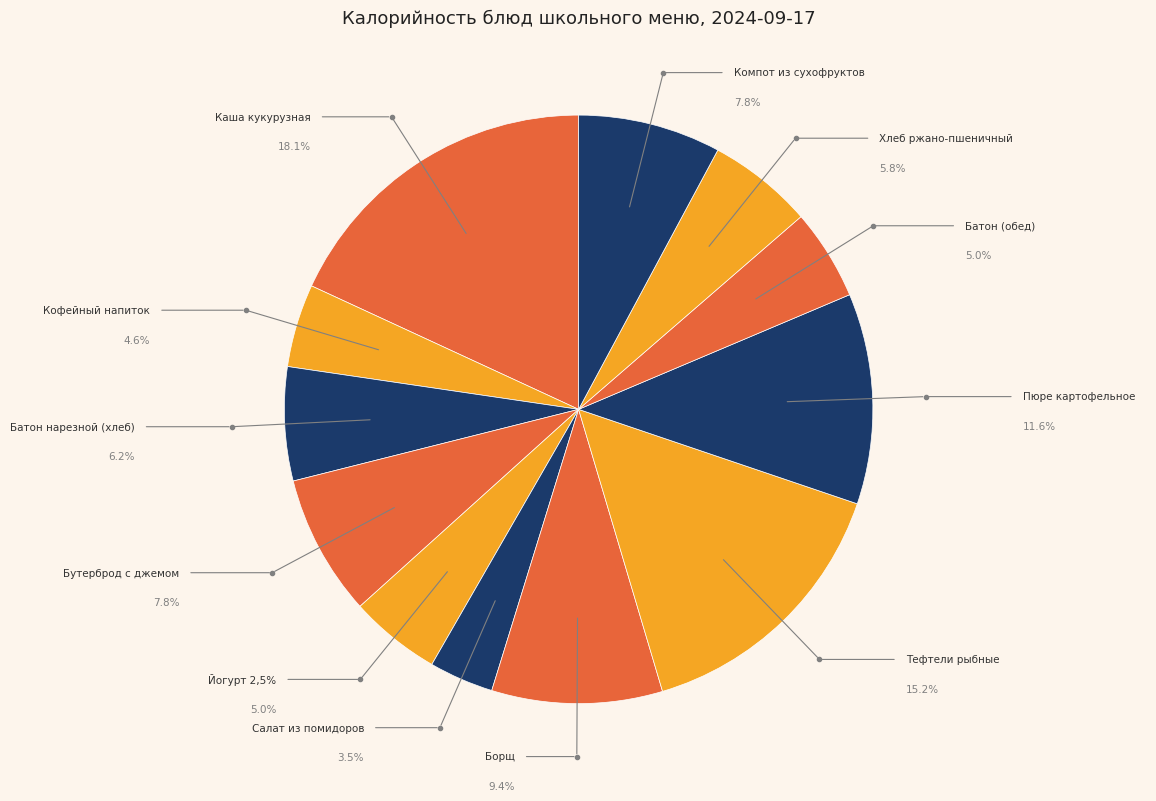

Does Борщ represent more than half of the total?

No